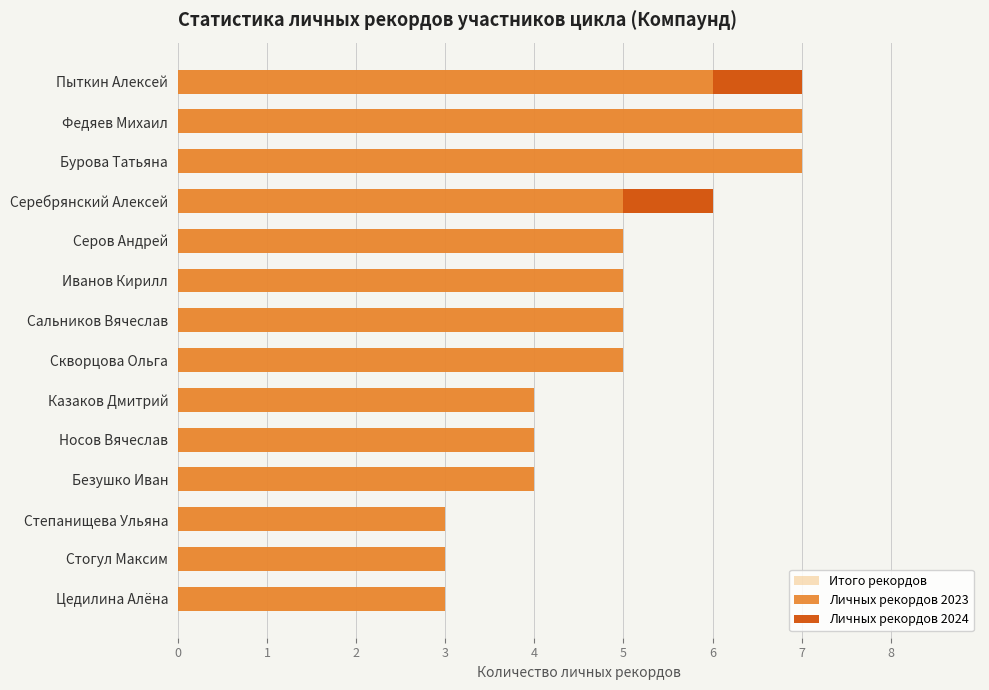

List the labels in order of Итого рекордов value, largest first.

Пыткин Алексей, Федяев Михаил, Бурова Татьяна, Серебрянский Алексей, Серов Андрей, Иванов Кирилл, Сальников Вячеслав, Скворцова Ольга, Казаков Дмитрий, Носов Вячеслав, Безушко Иван, Степанищева Ульяна, Стогул Максим, Цедилина Алёна